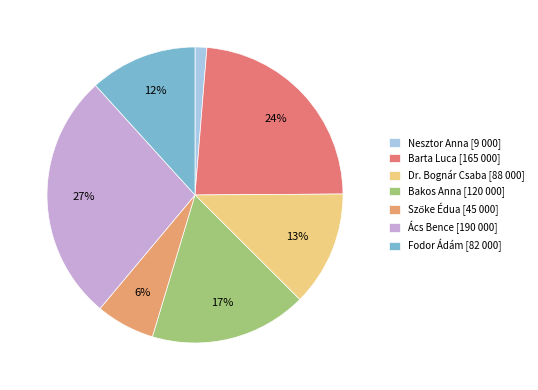

Is it true that Dr. Bognár Csaba [88 000] is 13% of the pie?

True